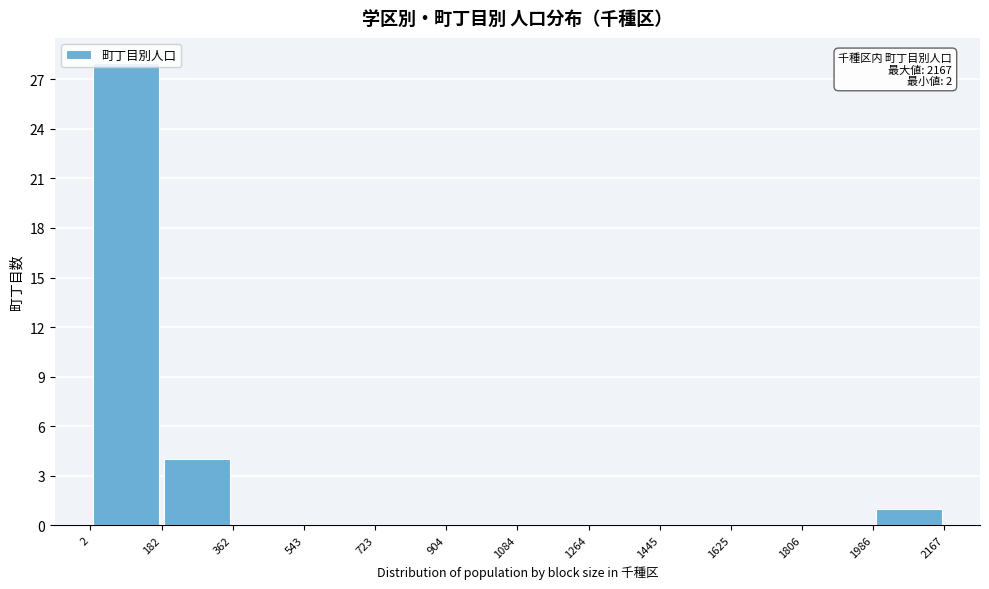

Which range on the x-axis has the tallest bar?

2 to 182